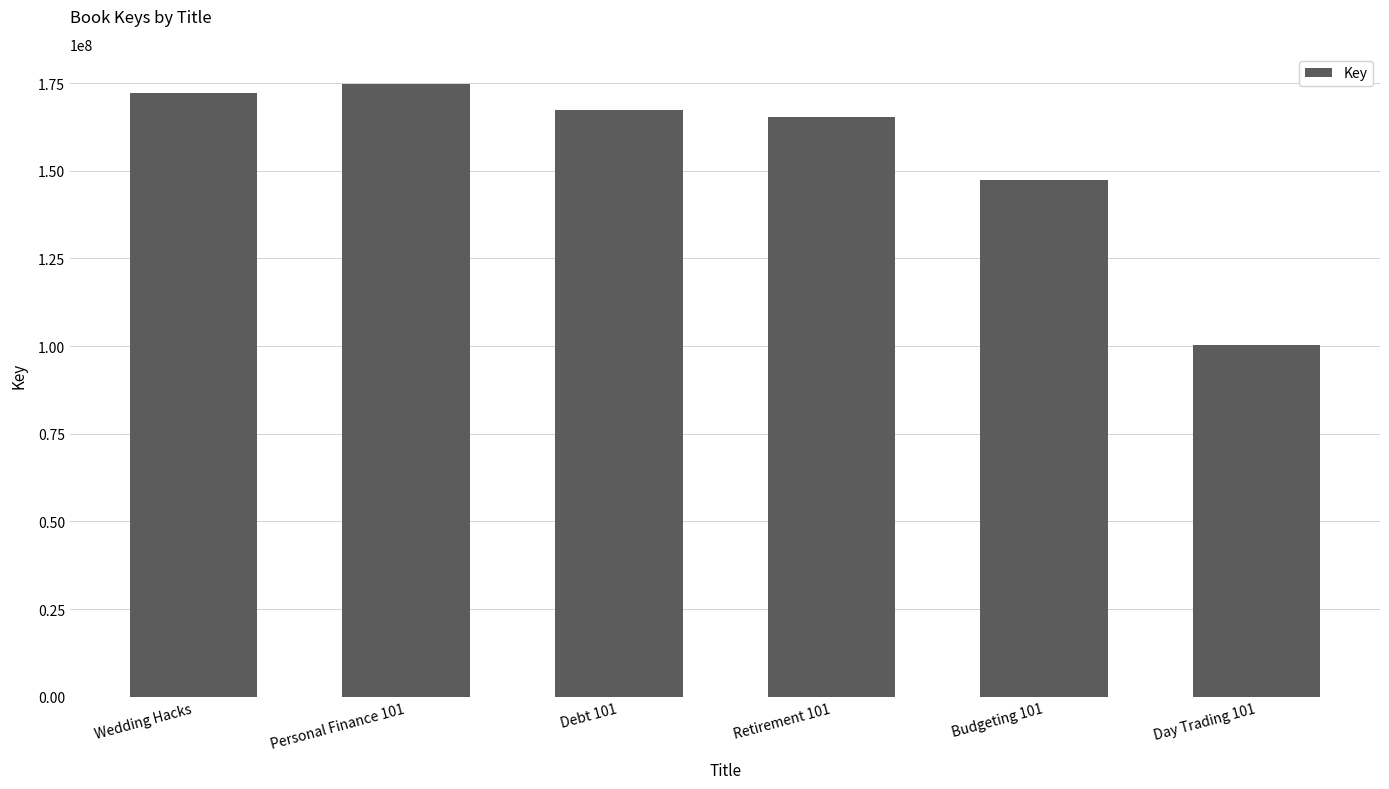

What is the difference between the second highest and second lowest values?

24718844